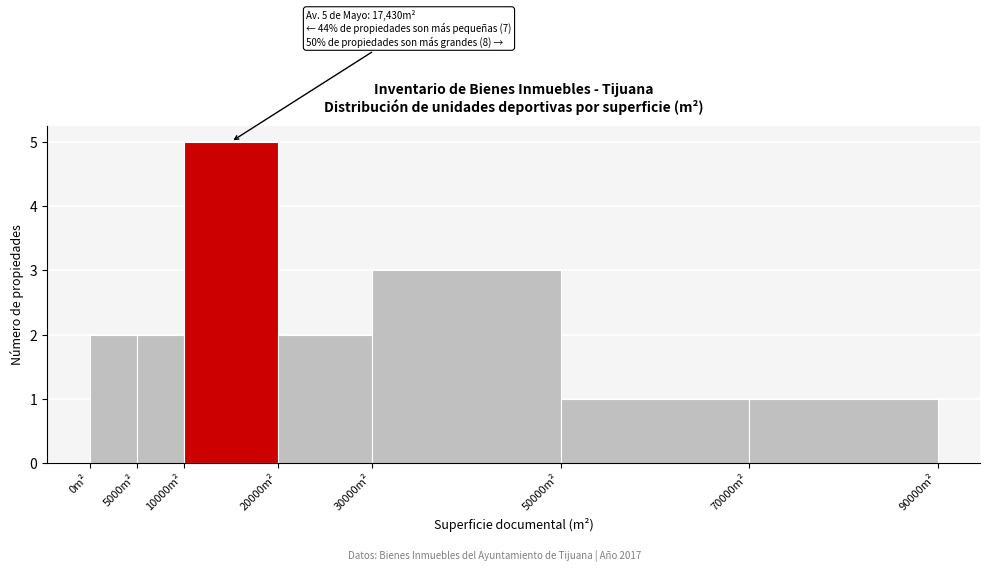

Which range on the x-axis has the tallest bar?

10000 to 20000